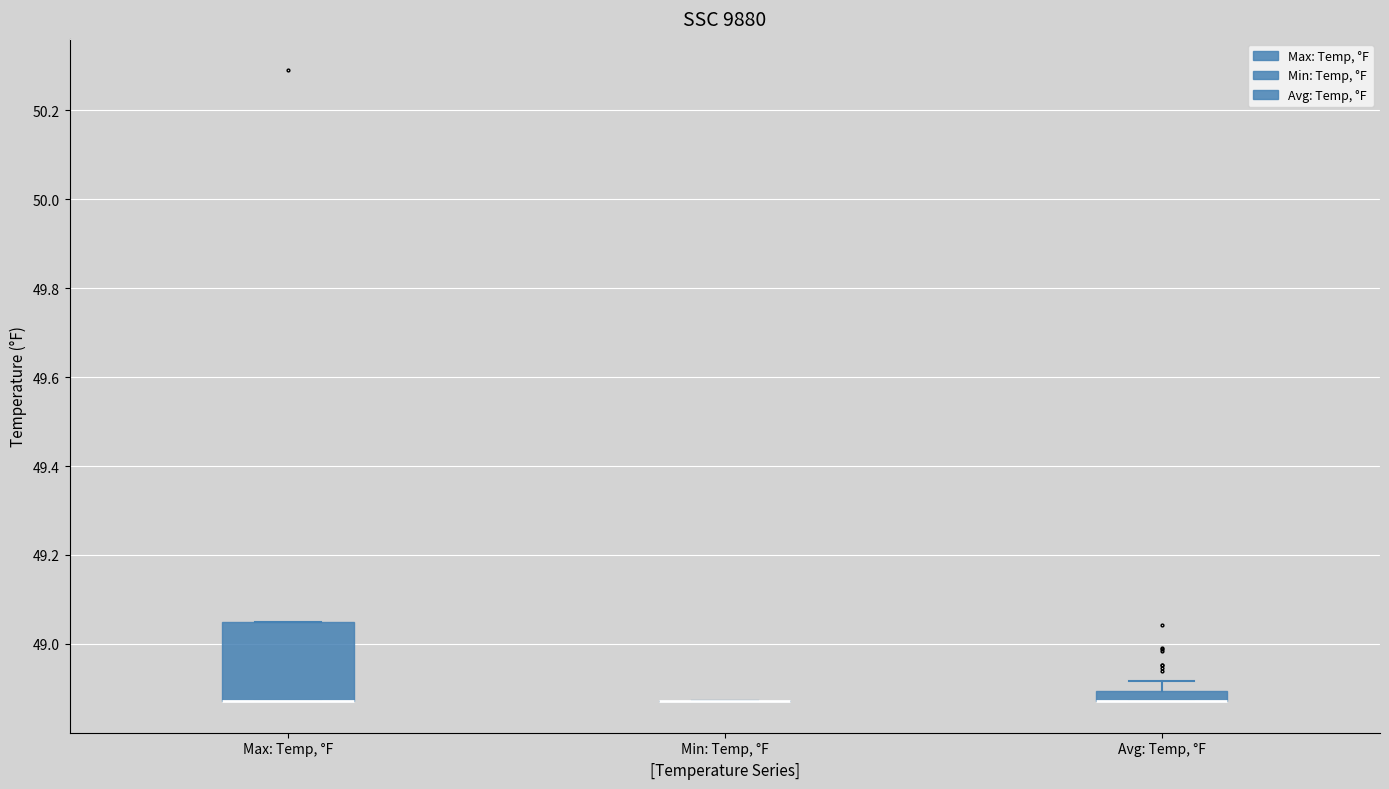

Which box is the tallest, from its lower edge to its upper edge?

Max: Temp, °F